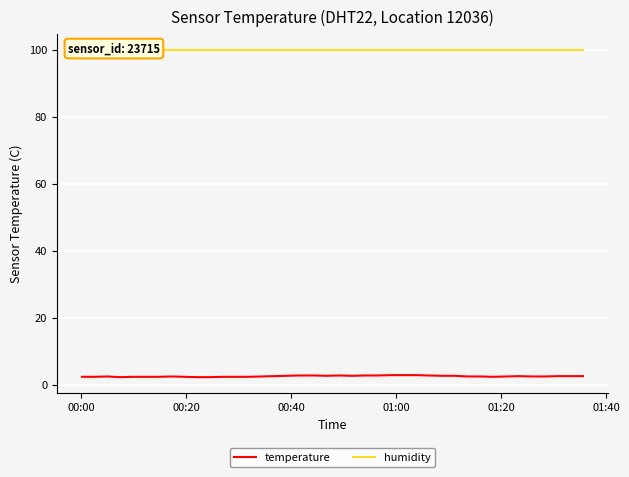

What is the minimum value for temperature?

2.2